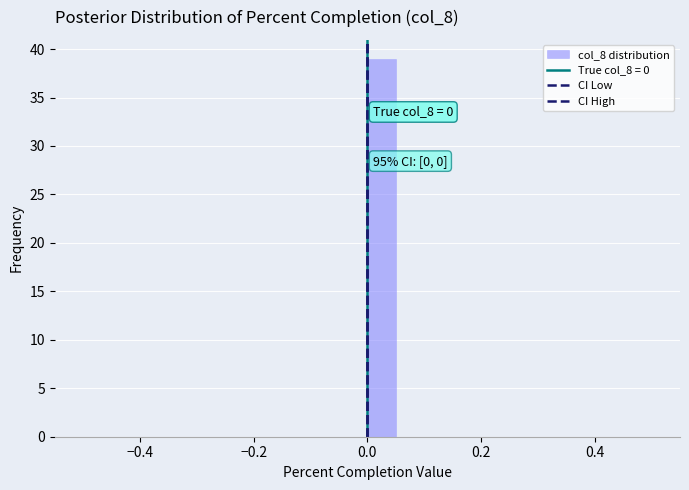

Around what value on the x-axis is the tallest bar? Give the approximate position of its centre, as read against the axis.

0.02